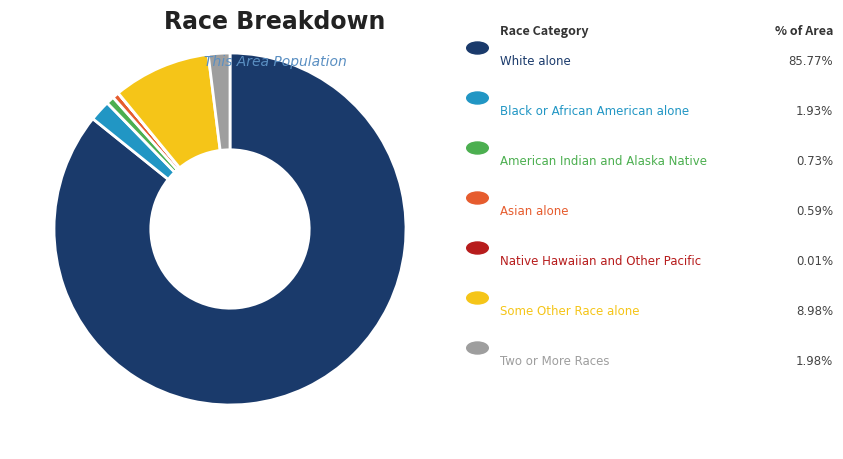

Does any single category account for the majority?

Yes